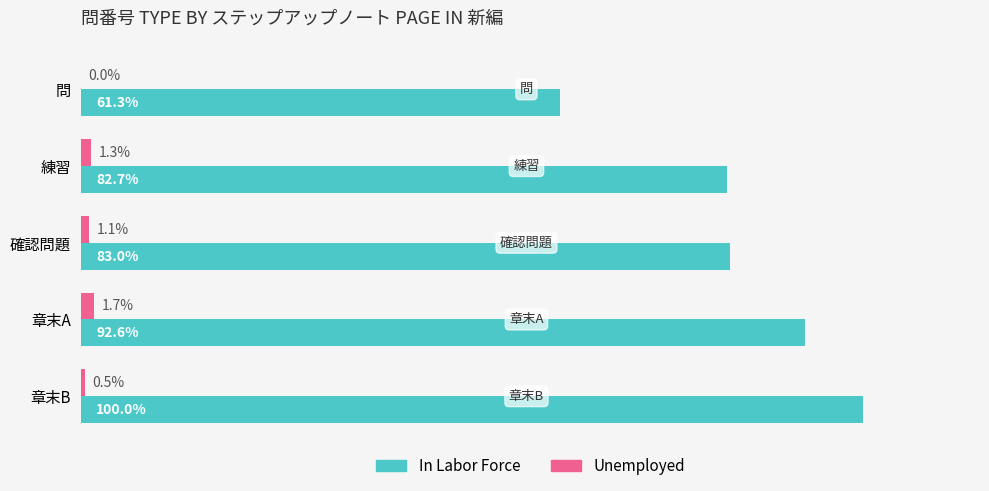

Which series has the largest total across all categories?

In Labor Force